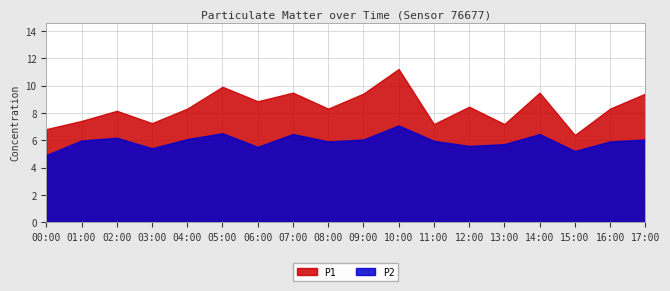

True or false: P2 and P1 cross at least once.

False